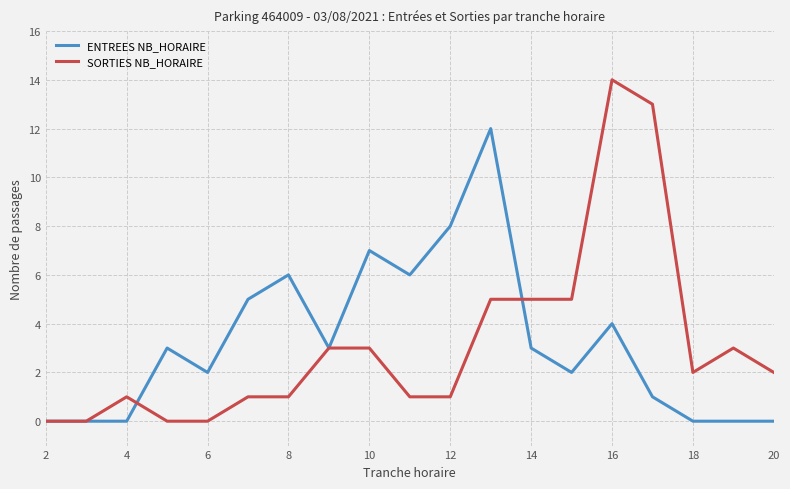

Which series has the widest spread of values?

SORTIES NB_HORAIRE